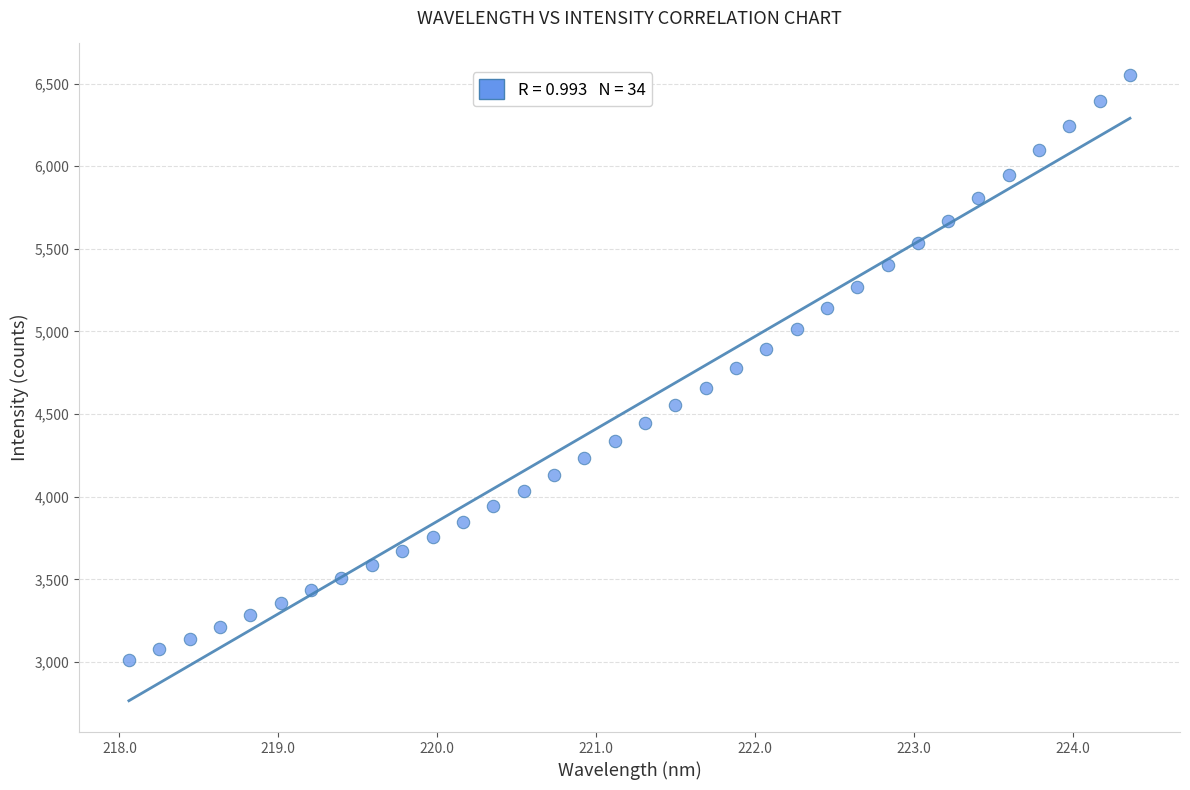

What is the range of X values (max minus min)?

6.3